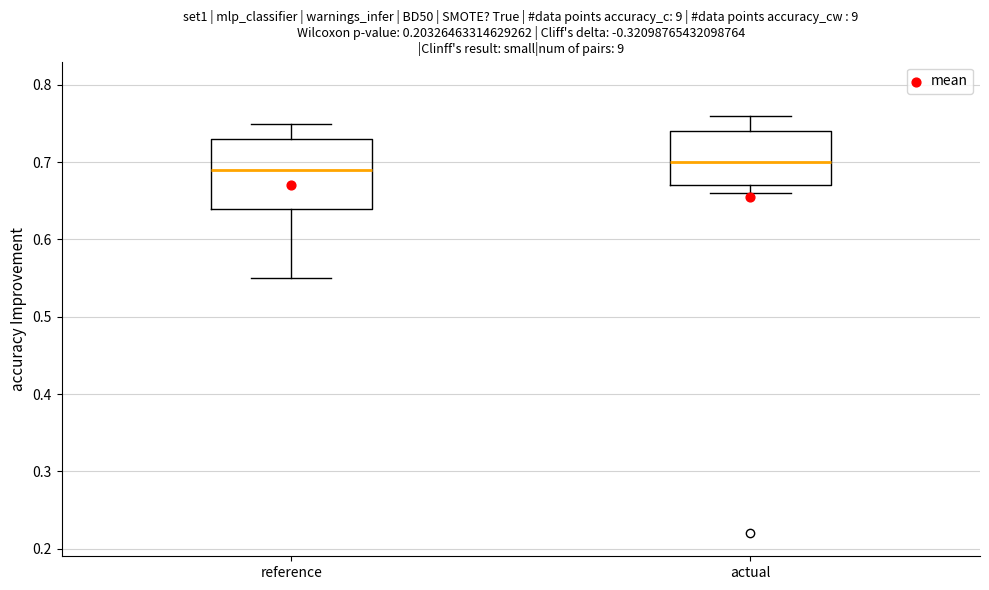

Reading left to right, read every box against the y-axis: the position of its median line, the range the box covers, and the ends of its whiskers. The values are not printed on the chart, so give them approximately, as read against the axis.

reference: median 0.69, box 0.64 to 0.73, whiskers 0.55 to 0.75
actual: median 0.70, box 0.67 to 0.74, whiskers 0.66 to 0.76